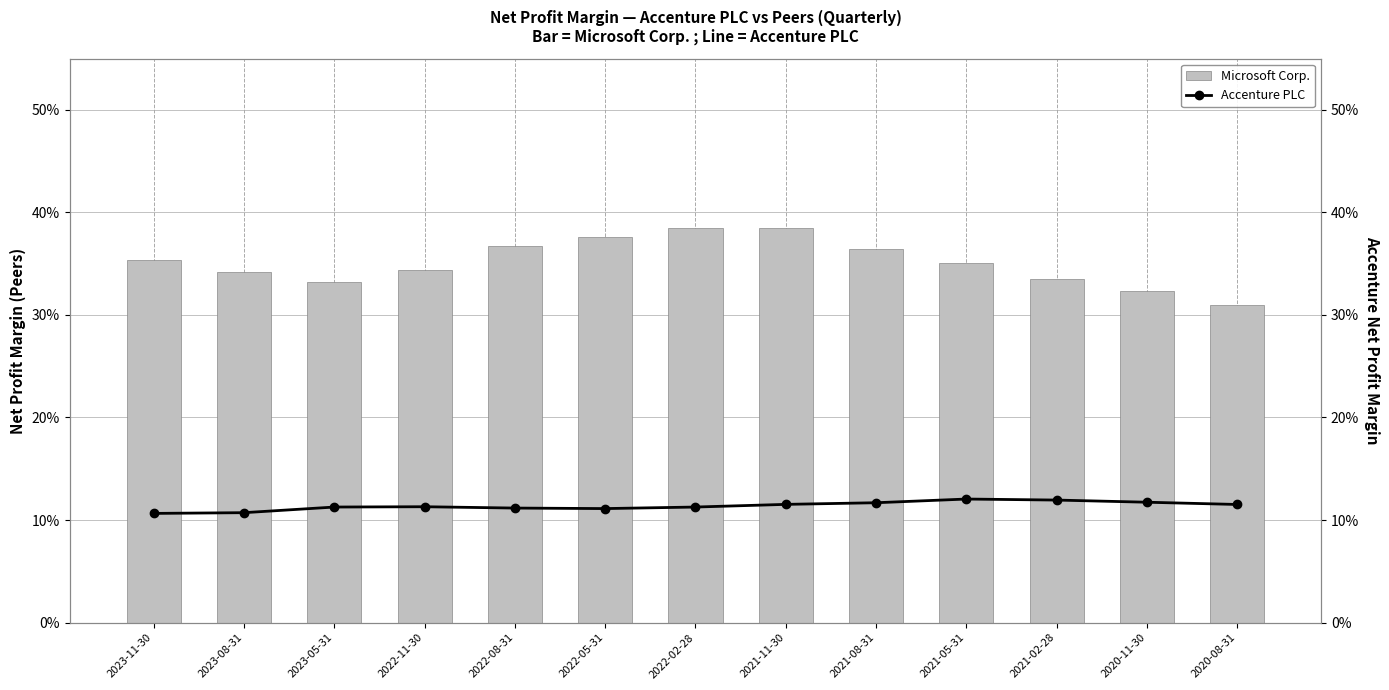

Which series has the largest range (max minus min)?

Microsoft Corp.